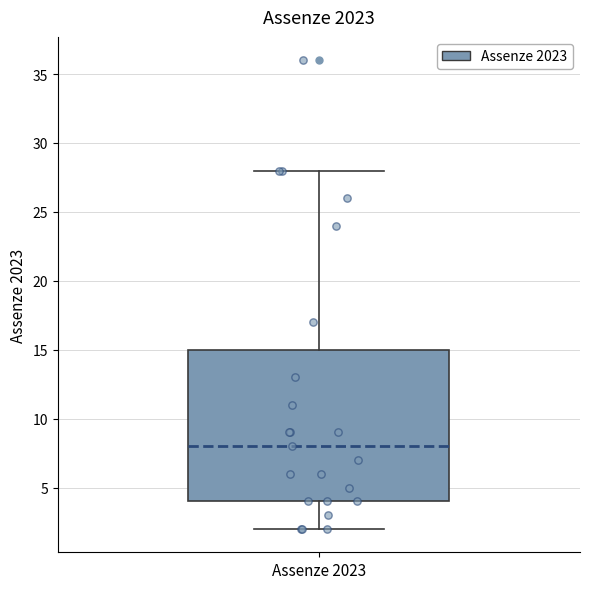

Read this box plot against the y-axis: the position of the median line, the range covered by the box, and the ends of both whiskers. The values are not printed on the chart, so give them approximately, as read against the axis.

median 8, box 4 to 15, whiskers 2 to 28